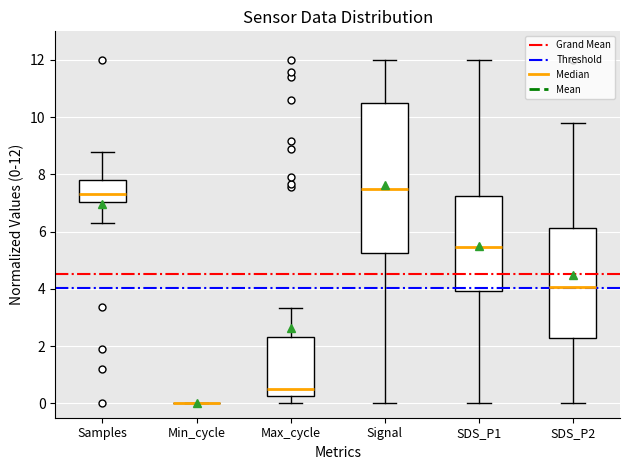

Reading left to right, transcribe this box plot: for each box, give where its median line is, the range the box spans, and where its two whiskers end, as read against the y-axis. The values are not printed on the chart, so give them approximately, as read against the axis.

Samples: median 7.4, box 7.0 to 7.8, whiskers 6.4 to 8.8
Min_cycle: box collapsed to a line at 0.0, whiskers 0.0 to 0.0
Max_cycle: median 0.6, box 0.2 to 2.4, whiskers 0.0 to 3.4
Signal: median 7.6, box 5.2 to 10.6, whiskers 0.0 to 12.0
SDS_P1: median 5.4, box 4.0 to 7.2, whiskers 0.0 to 12.0
SDS_P2: median 4.0, box 2.2 to 6.2, whiskers 0.0 to 9.8